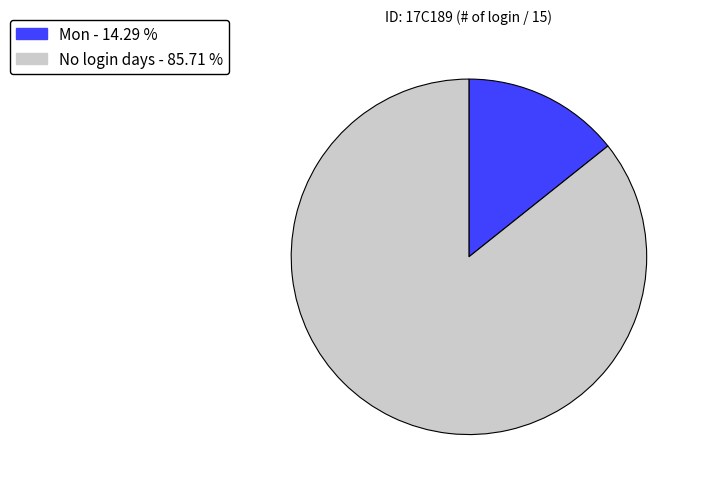

Is there a majority slice in this chart?

Yes